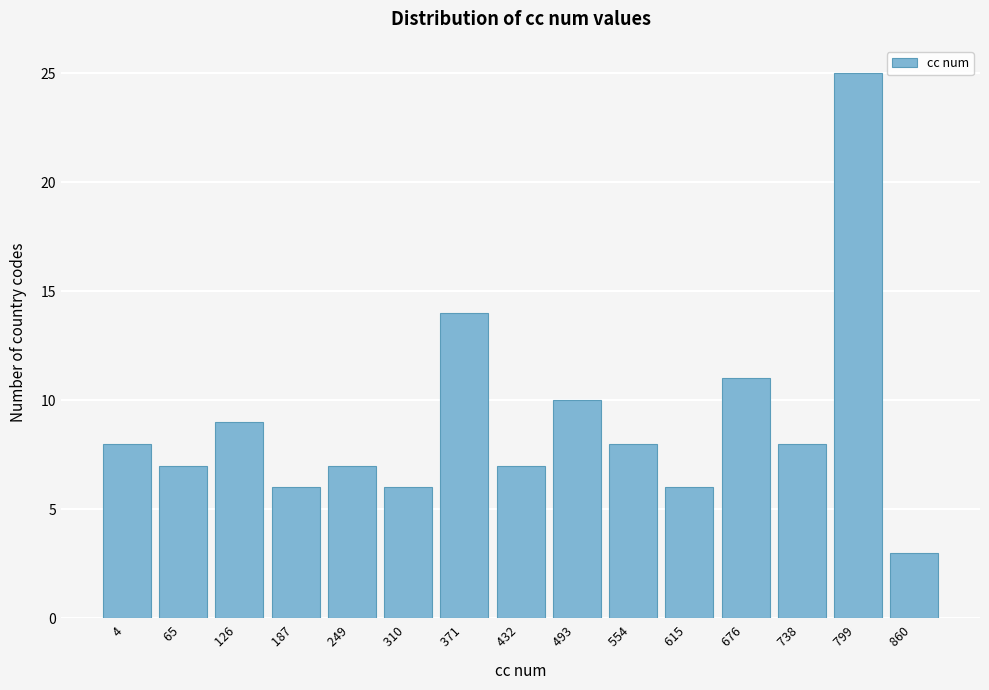

Reading left to right, what are all the values shown in this chart?

8	7	9	6	7	6	14	7	10	8	6	11	8	25	3